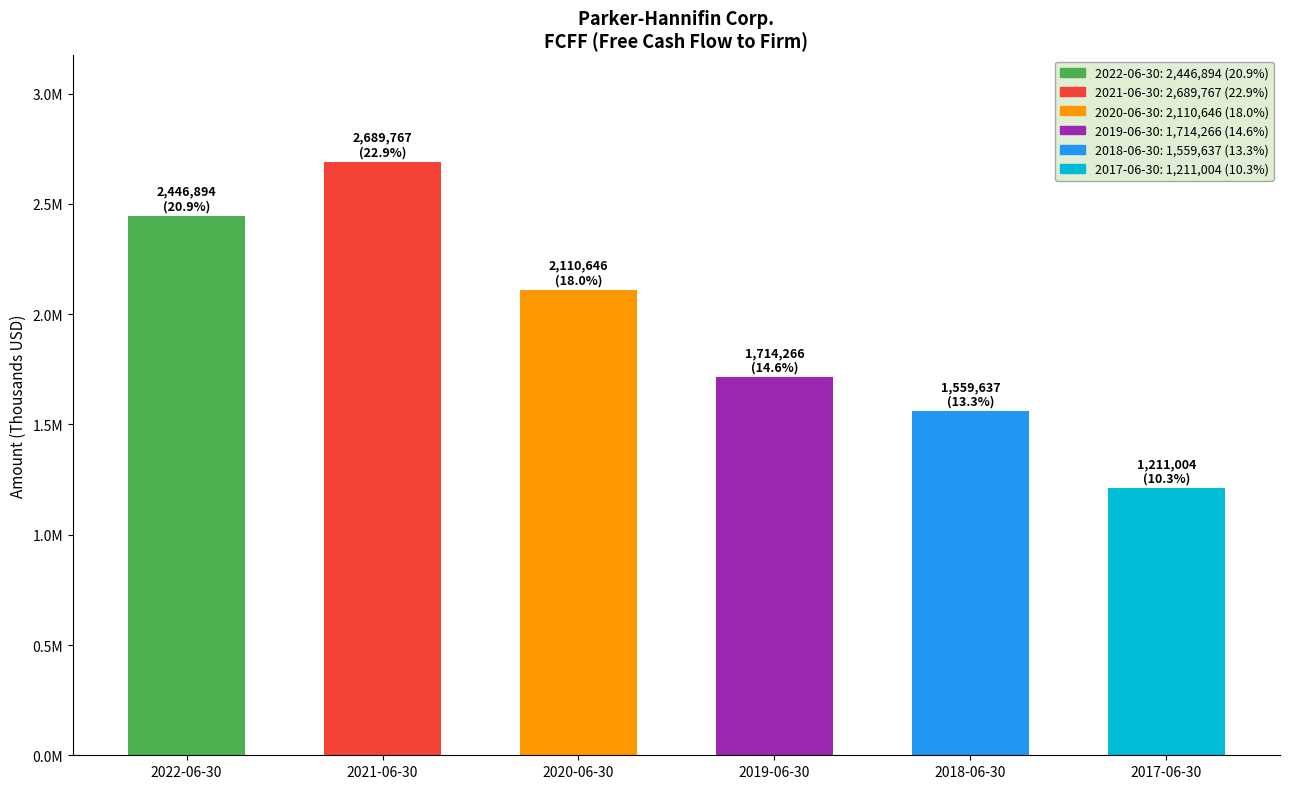

Which category has the lowest value across all series?

2017-06-30